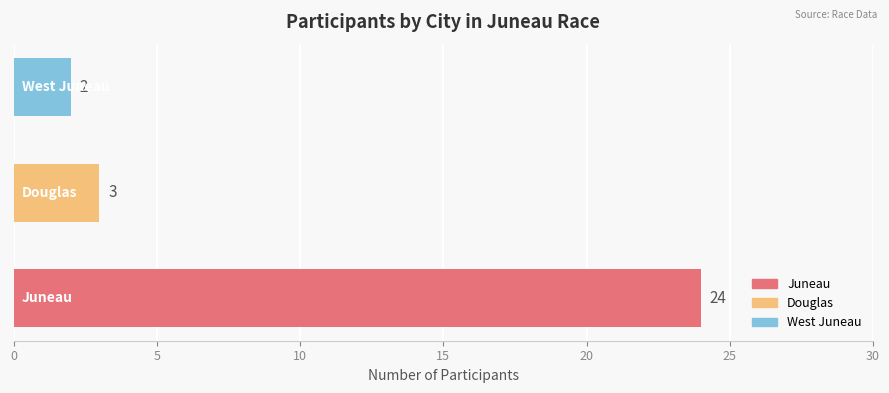

Are the bars grouped side by side (vs. stacked)?

No